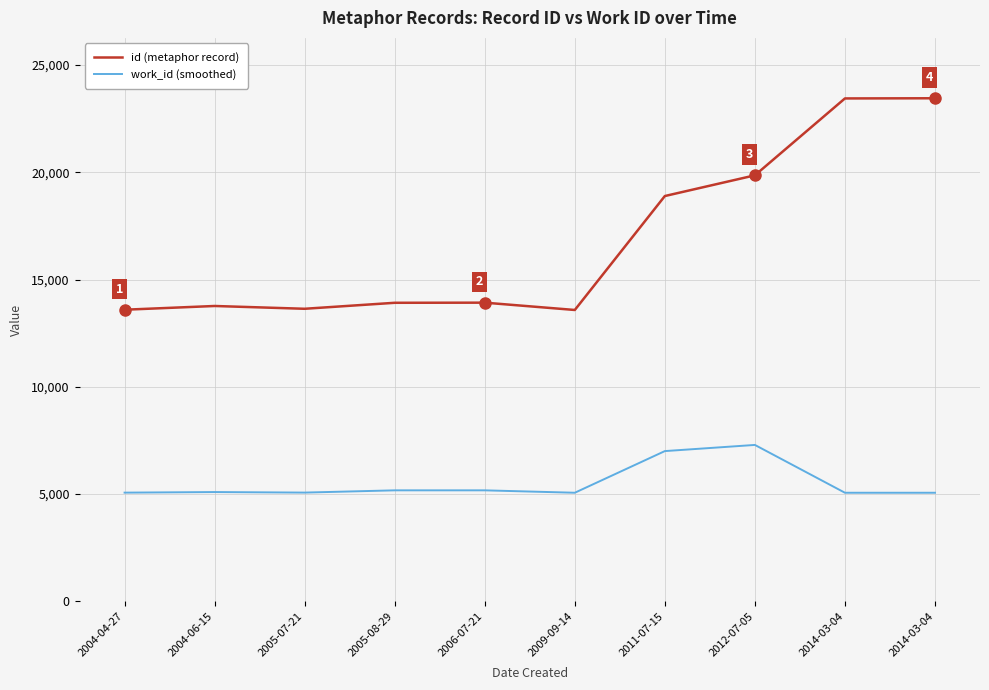

What are all the series names shown in the legend?

id (metaphor record), work_id (smoothed)